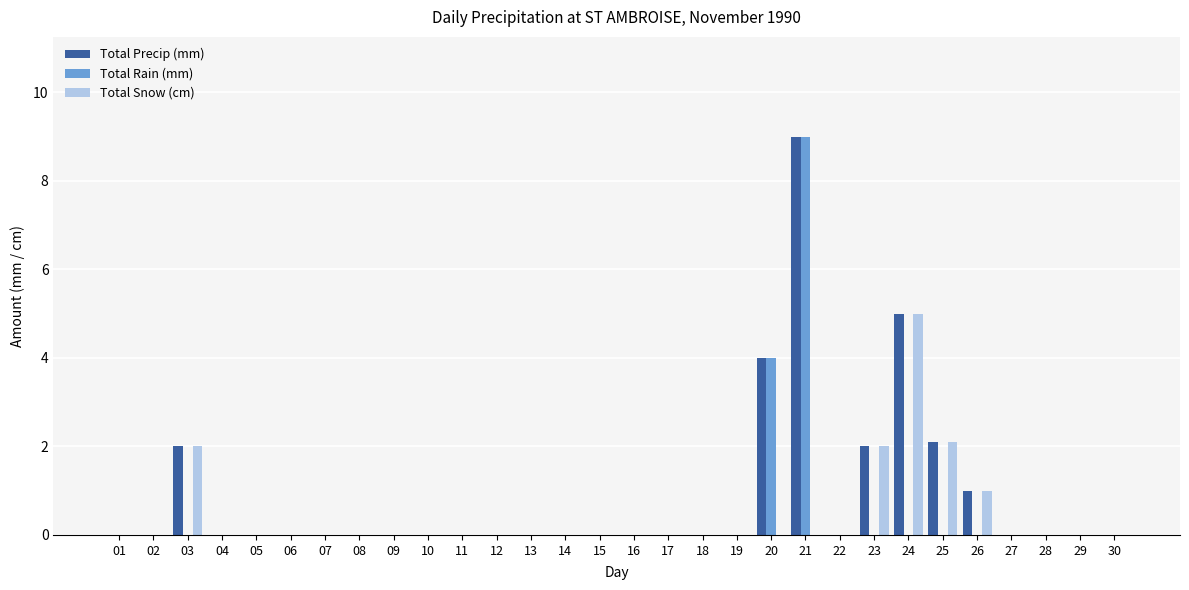

Reading left to right, extract all data points from this chart.

Total Precip (mm): 0.0	0.0	2.0	0.0	0.0	0.0	0.0	0.0	0.0	0.0	0.0	0.0	0.0	0.0	0.0	0.0	0.0	0.0	0.0	4.0	9.0	0.0	2.0	5.0	2.1	1.0	0.0	0.0	0.0	0.0
Total Rain (mm): 0.0	0.0	0.0	0.0	0.0	0.0	0.0	0.0	0.0	0.0	0.0	0.0	0.0	0.0	0.0	0.0	0.0	0.0	0.0	4.0	9.0	0.0	0.0	0.0	0.0	0.0	0.0	0.0	0.0	0.0
Total Snow (cm): 0.0	0.0	2.0	0.0	0.0	0.0	0.0	0.0	0.0	0.0	0.0	0.0	0.0	0.0	0.0	0.0	0.0	0.0	0.0	0.0	0.0	0.0	2.0	5.0	2.1	1.0	0.0	0.0	0.0	0.0